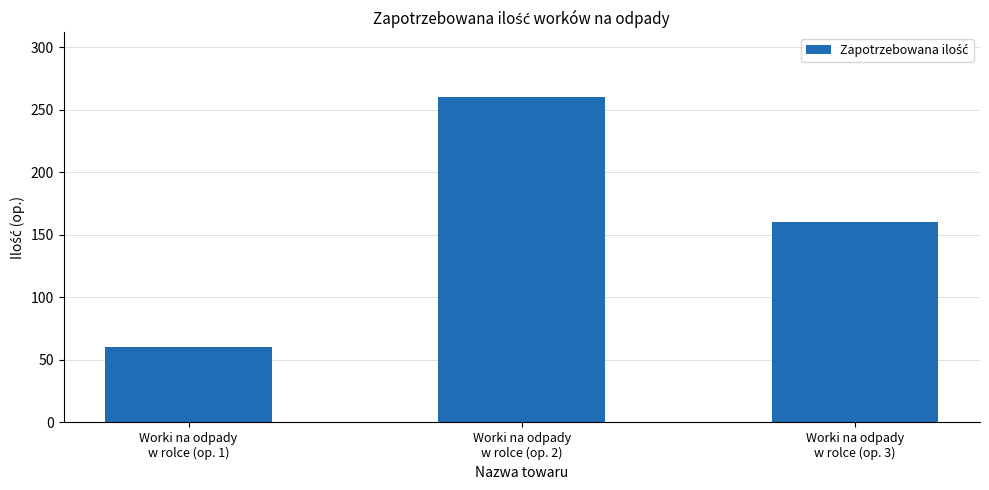

Count the number of data series in this chart.

1